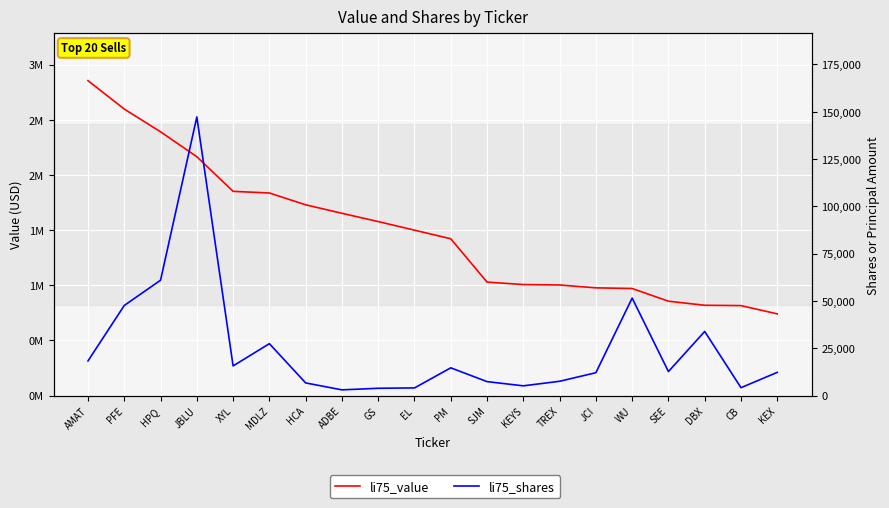

Between JBLU and SJM, which series saw the biggest shift?

li75_value